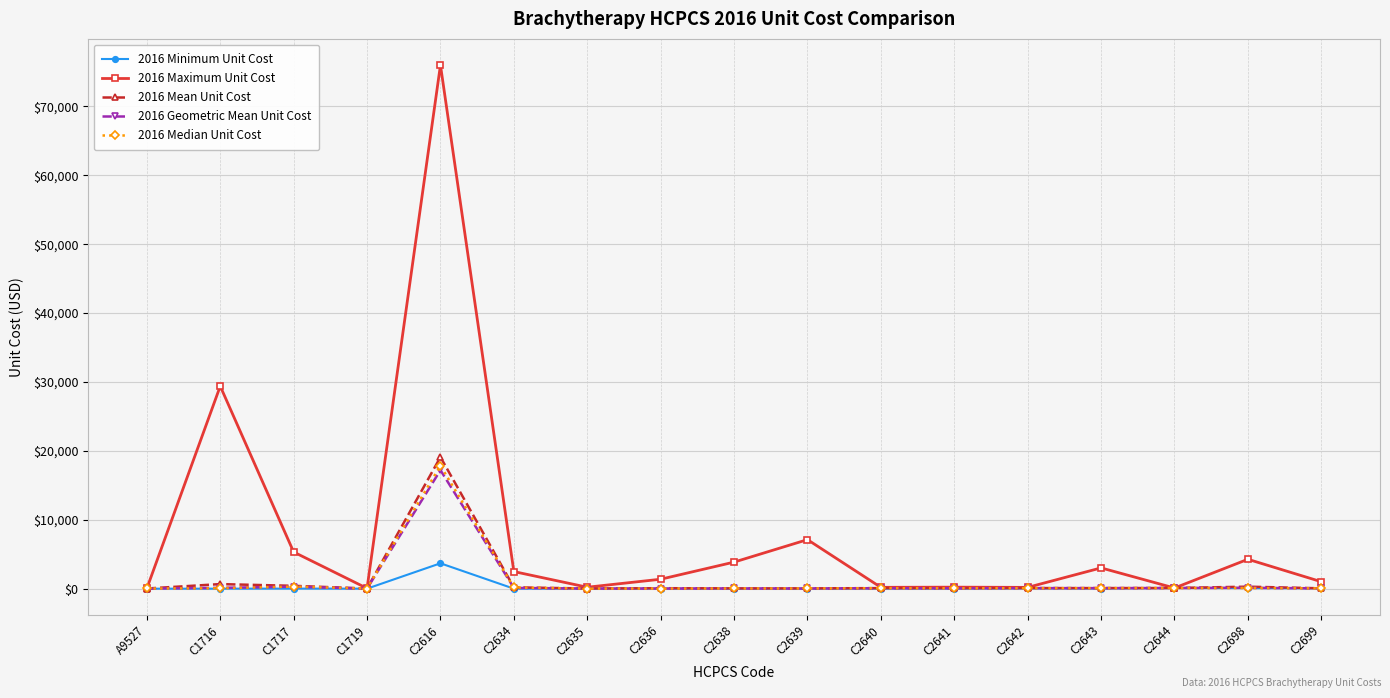

At which category is the sum across all series the highest?

C2616